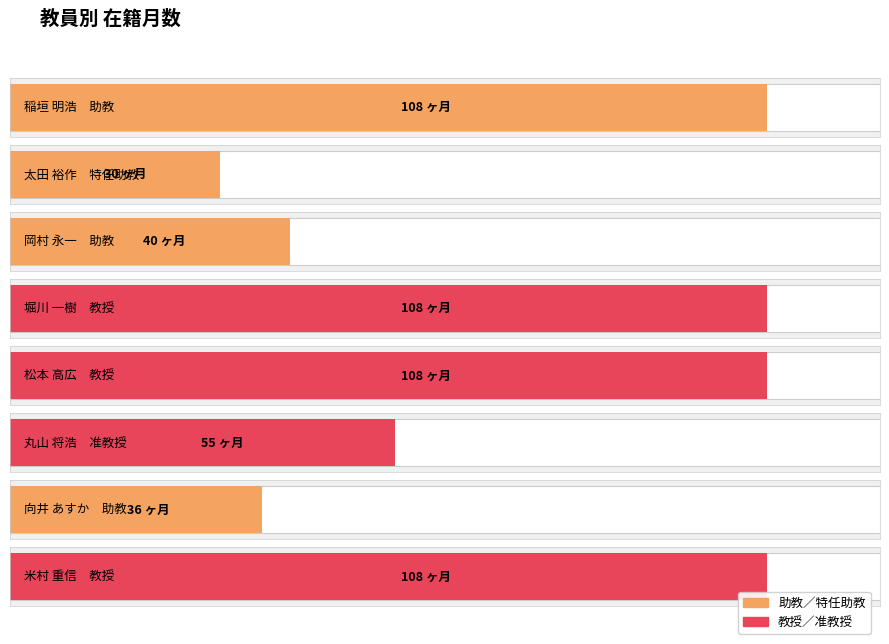

True or false: the data shows 55 at 堀川 一樹.

False